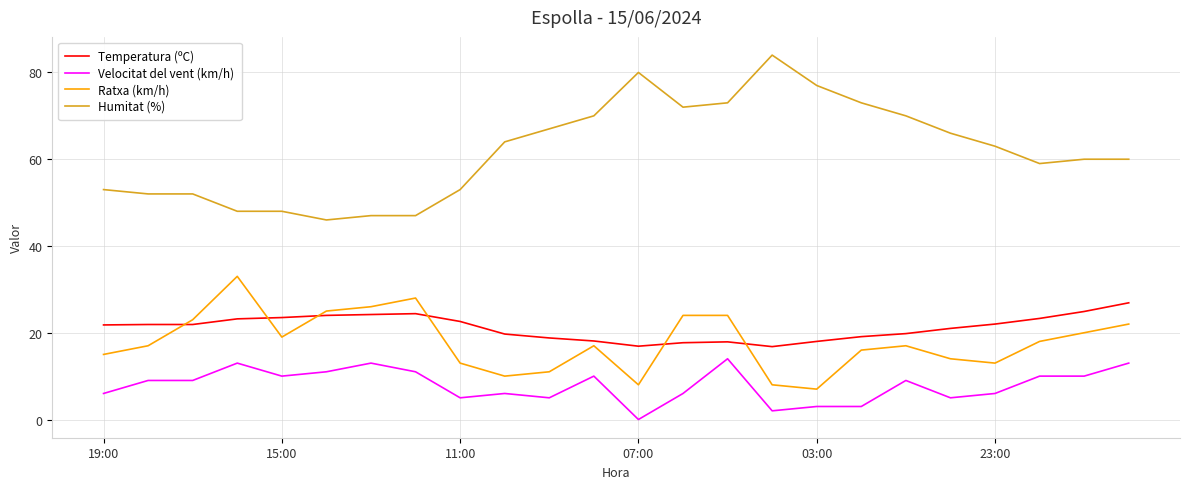

Which series has the largest total across all categories?

Humitat (%)